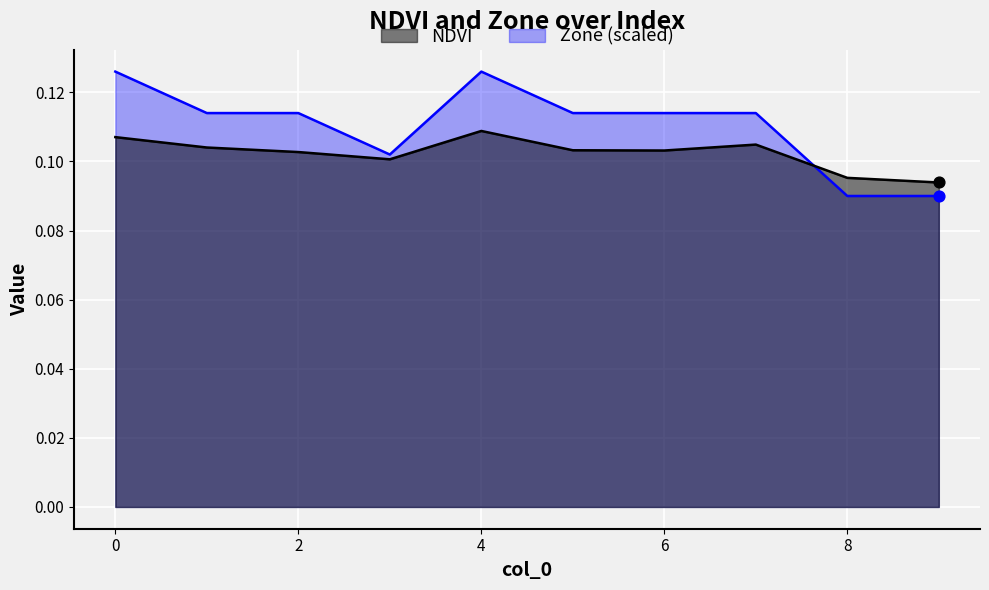

Which series has the largest Y range (max minus min)?

Zone